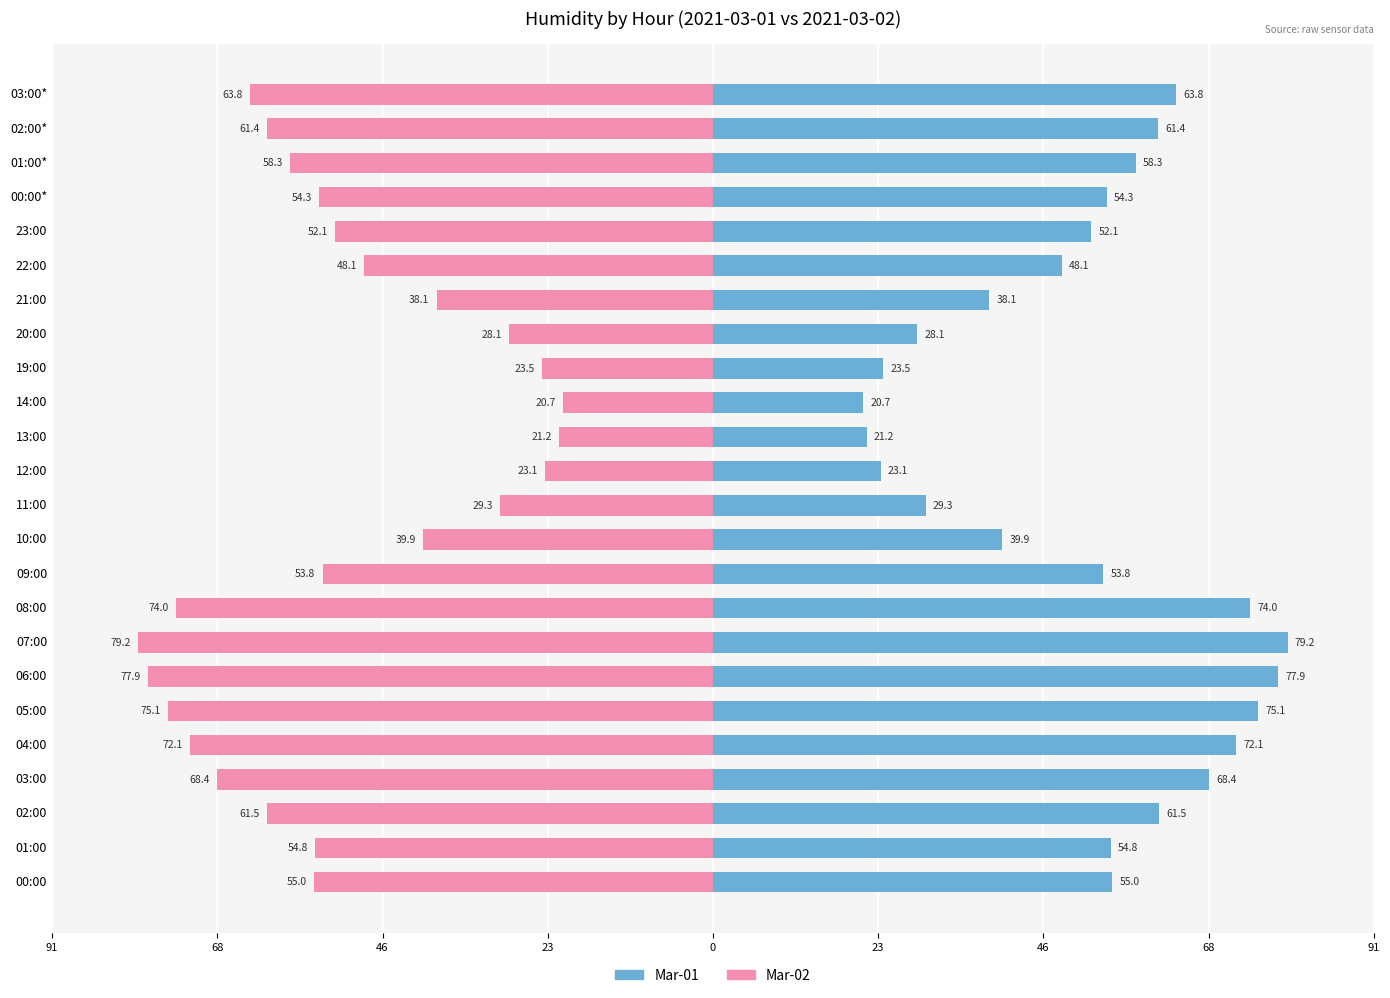

Is the value of Mar-02 at 03:00* greater than the value of Mar-01 at 19:00?

No